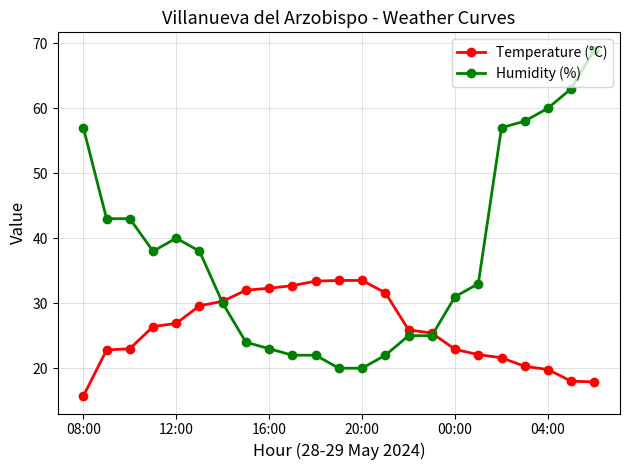

Which series has the largest range (max minus min)?

Humidity (%)